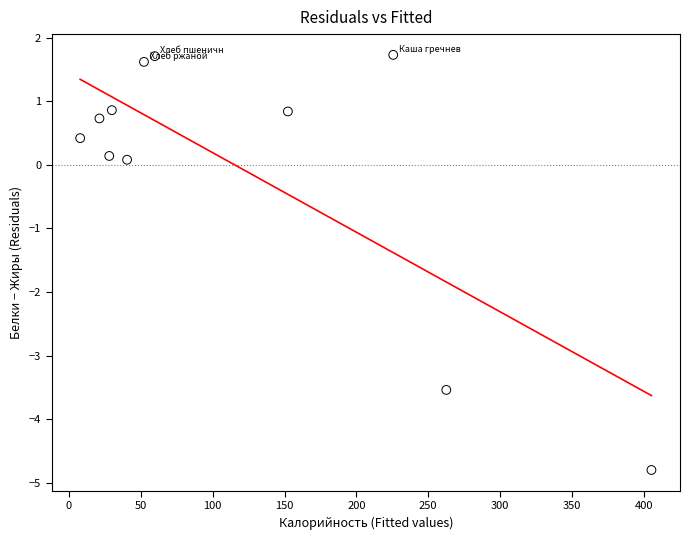

What is the average X value?

116.8